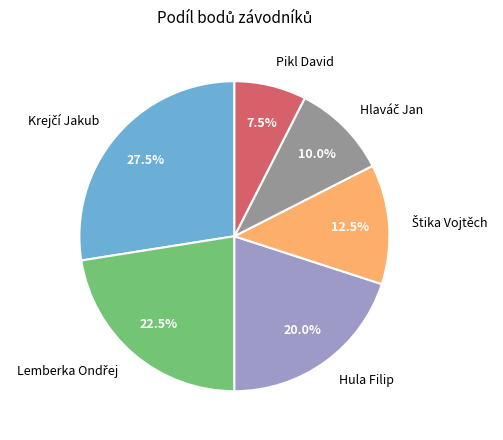

To the nearest percent, what portion does Hula Filip represent?

20%